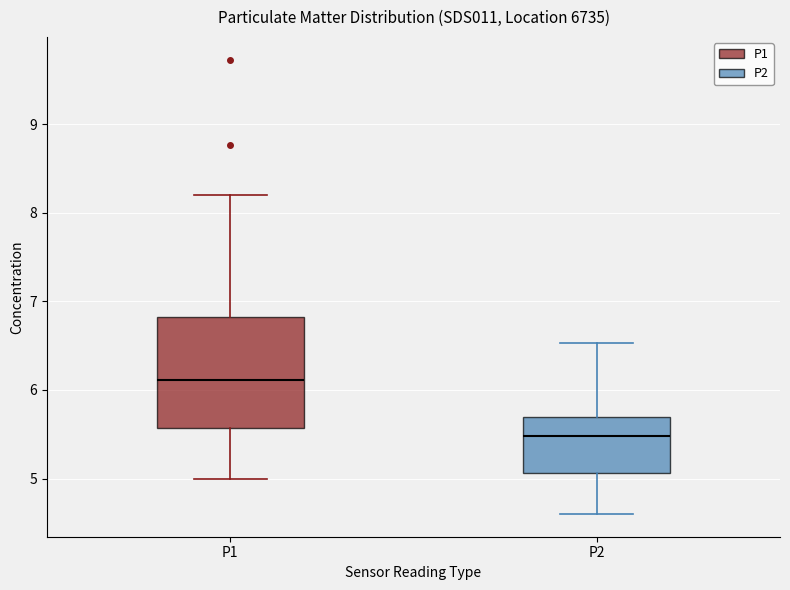

Reading left to right, read every box against the y-axis: the position of its median line, the range the box covers, and the ends of its whiskers. The values are not printed on the chart, so give them approximately, as read against the axis.

P1: median 6.1, box 5.6 to 6.8, whiskers 5.0 to 8.2
P2: median 5.5, box 5.1 to 5.7, whiskers 4.6 to 6.5